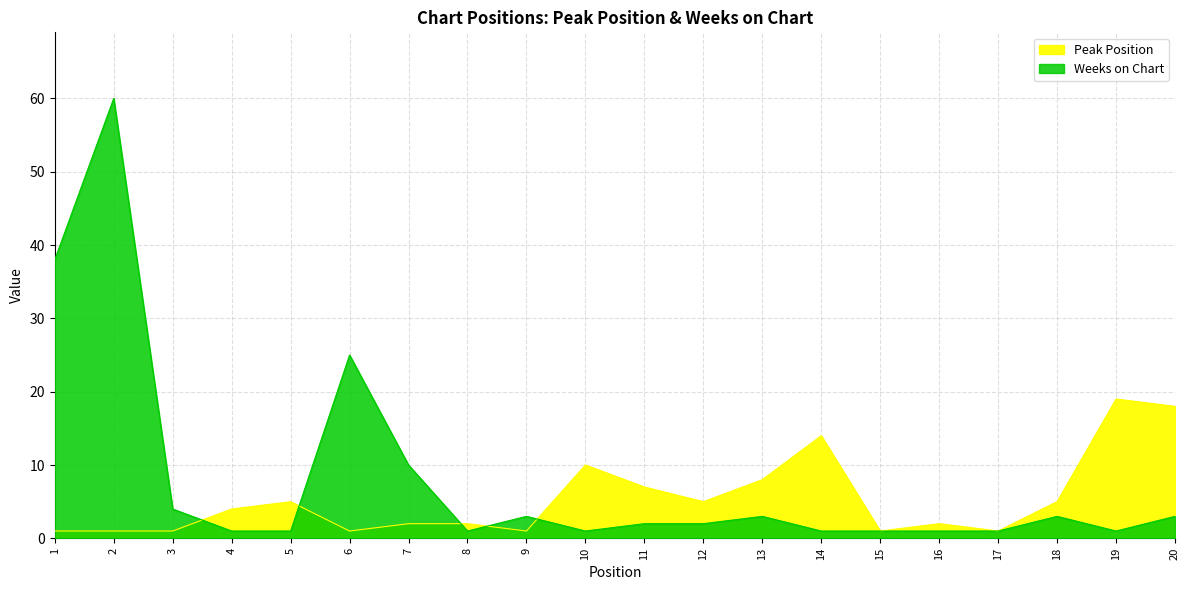

What is the difference between the maximum and second lowest values in the Peak Position series?

18